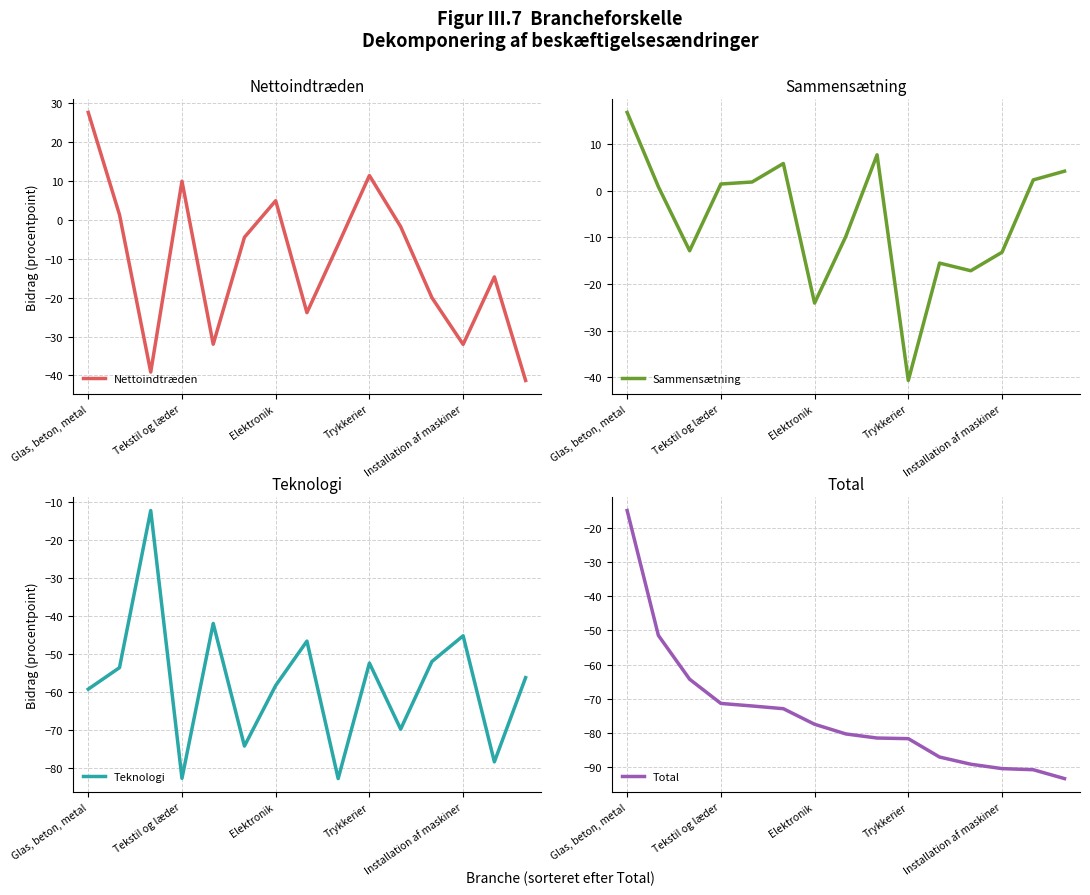

The value of Teknologi at Installation af maskiner is -45.2. True or false?

True